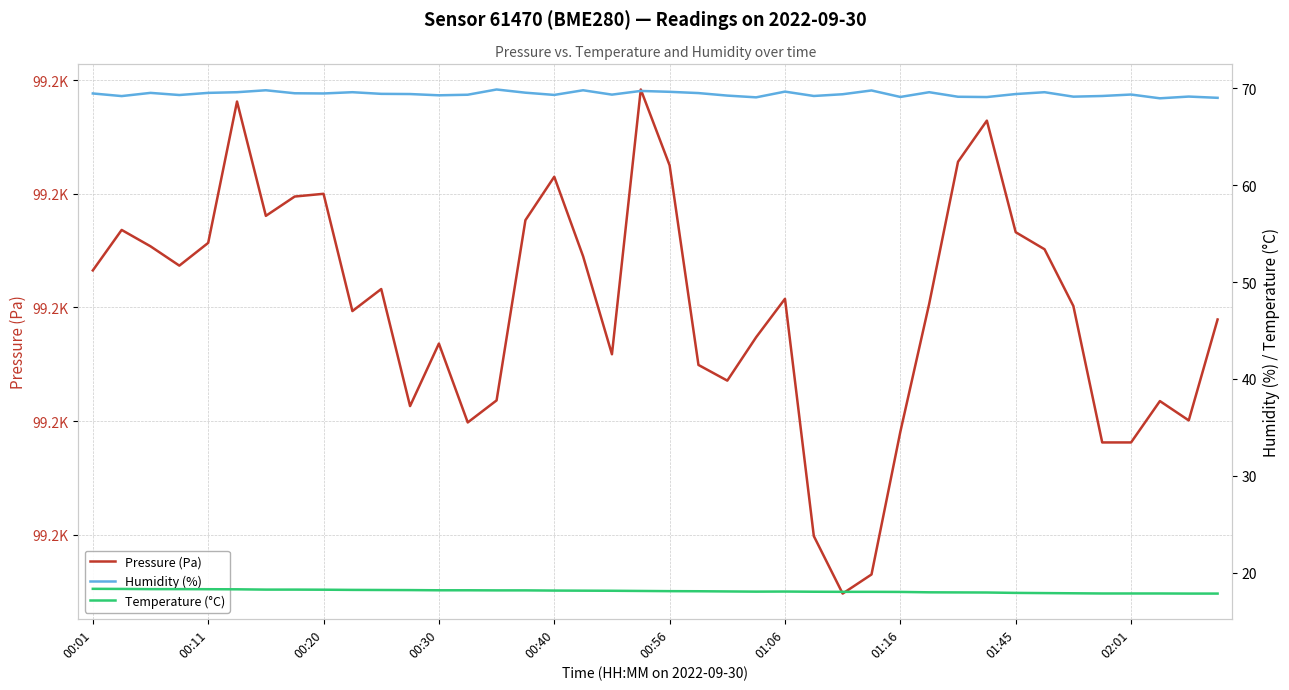

What is the label of the 38th point from the left?

37